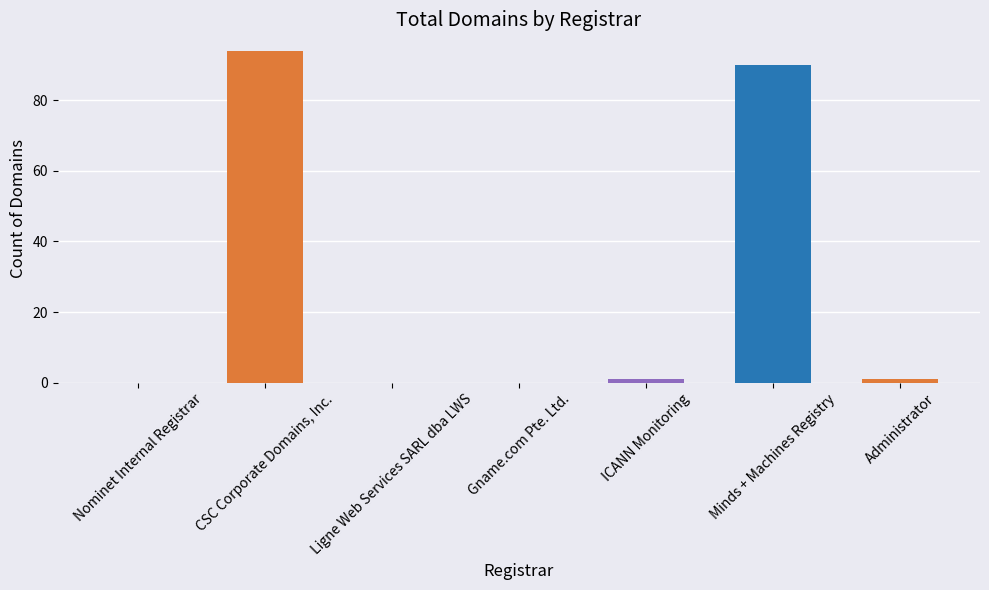

What is the sum of all values?

186